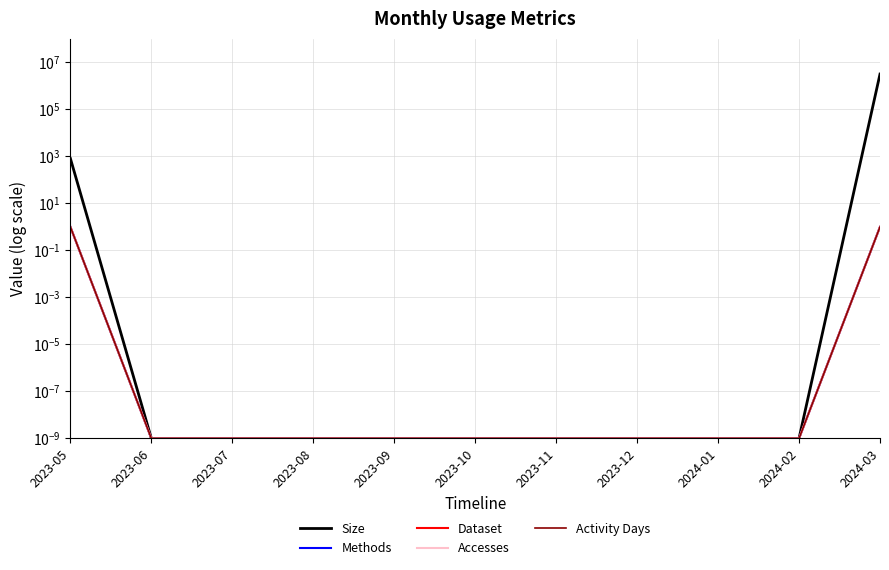

What is the difference between the maximum and minimum values in the Dataset series?

1.0